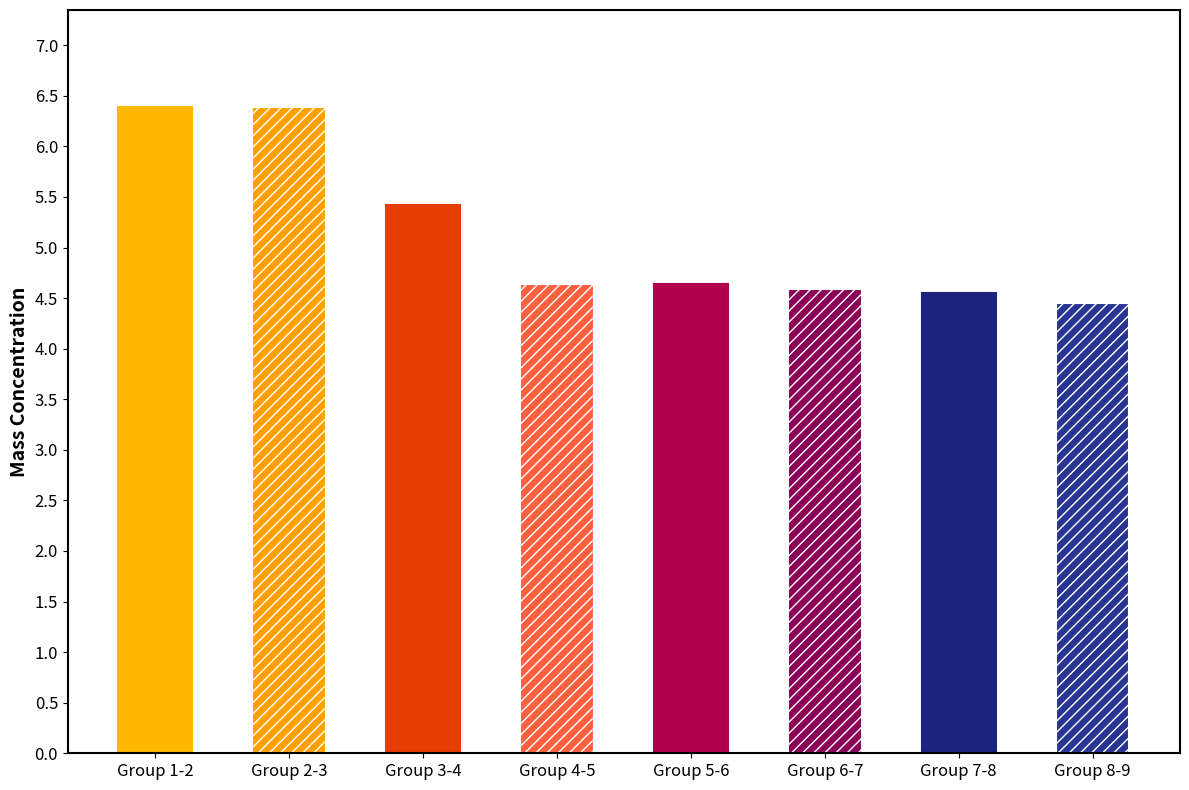

What is the greatest value displayed?

6.4